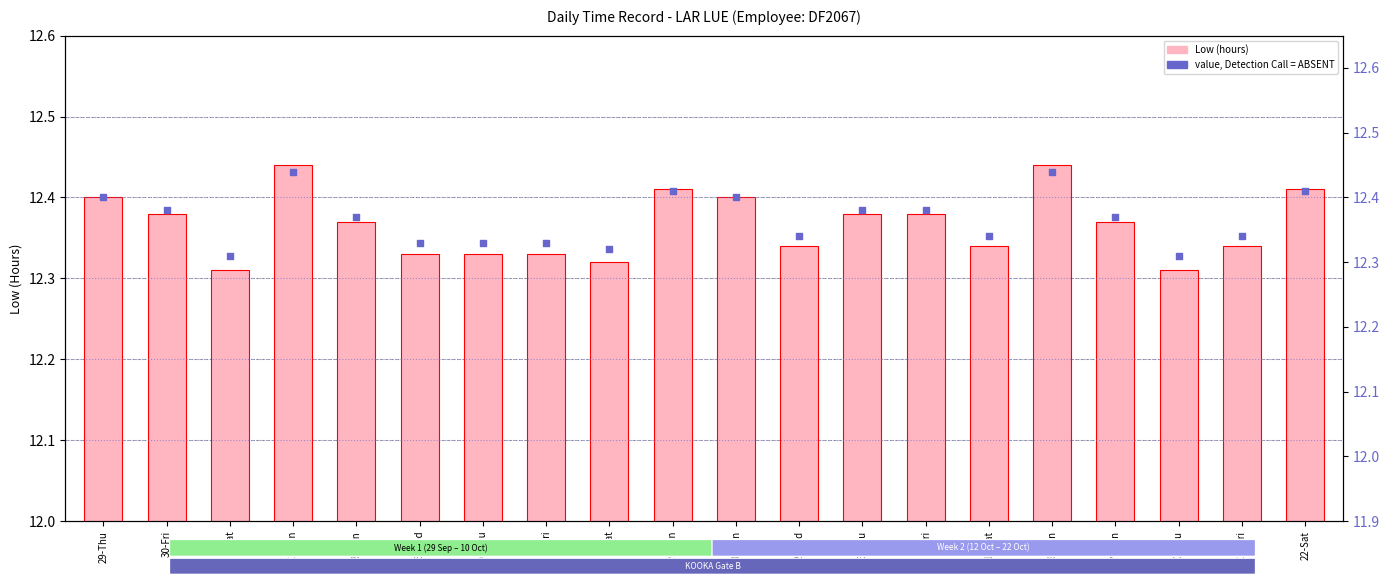

What is the total value across all series at 3-Mon?

24.7